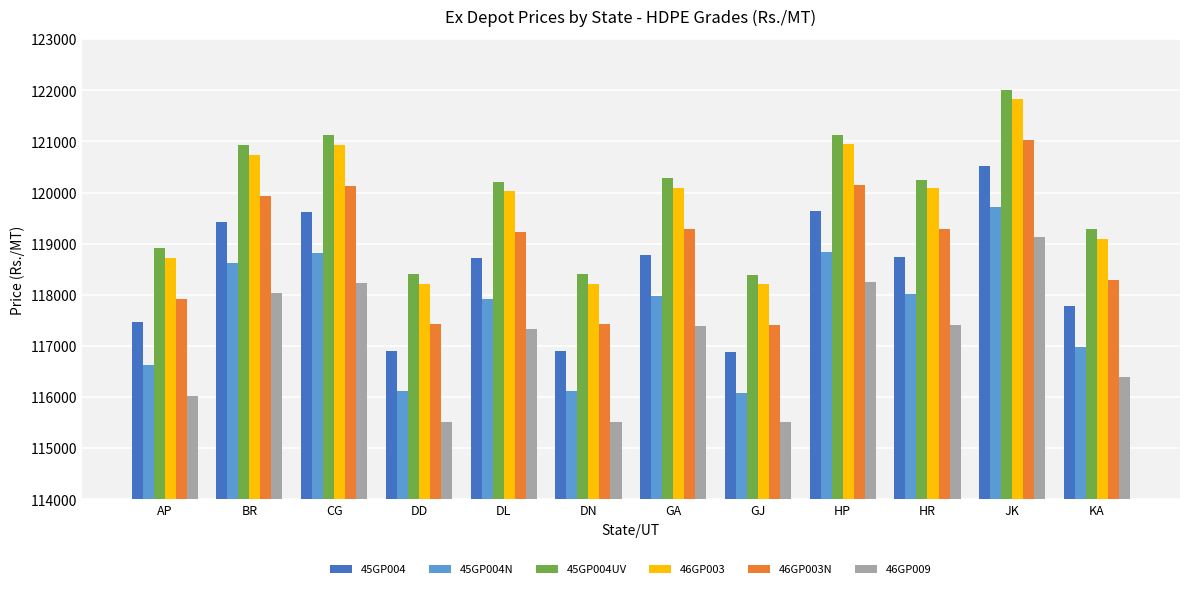

Count the number of categories in the chart.

12